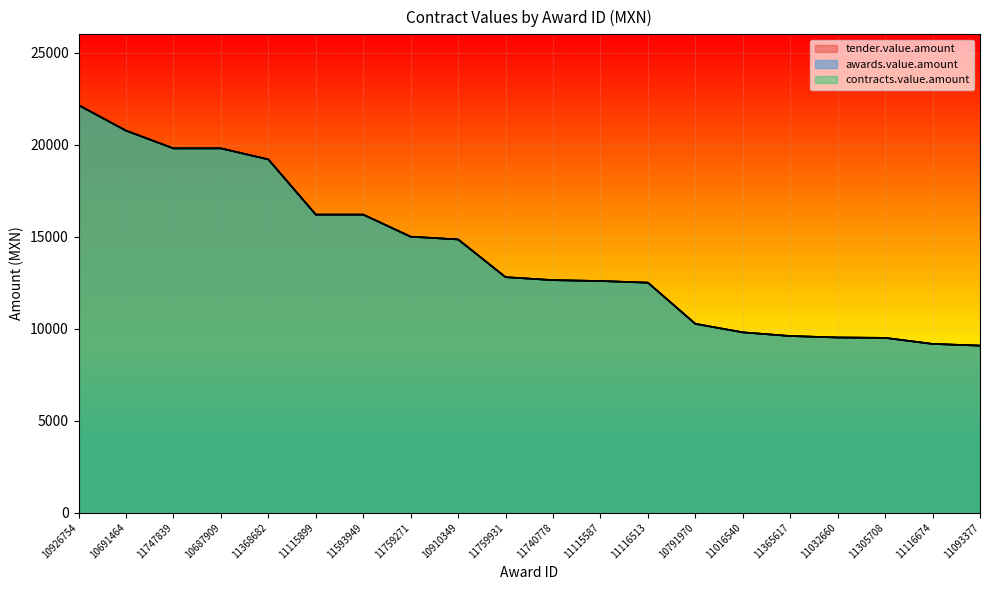

True or false: awards.value.amount and contracts.value.amount intersect in this chart.

False